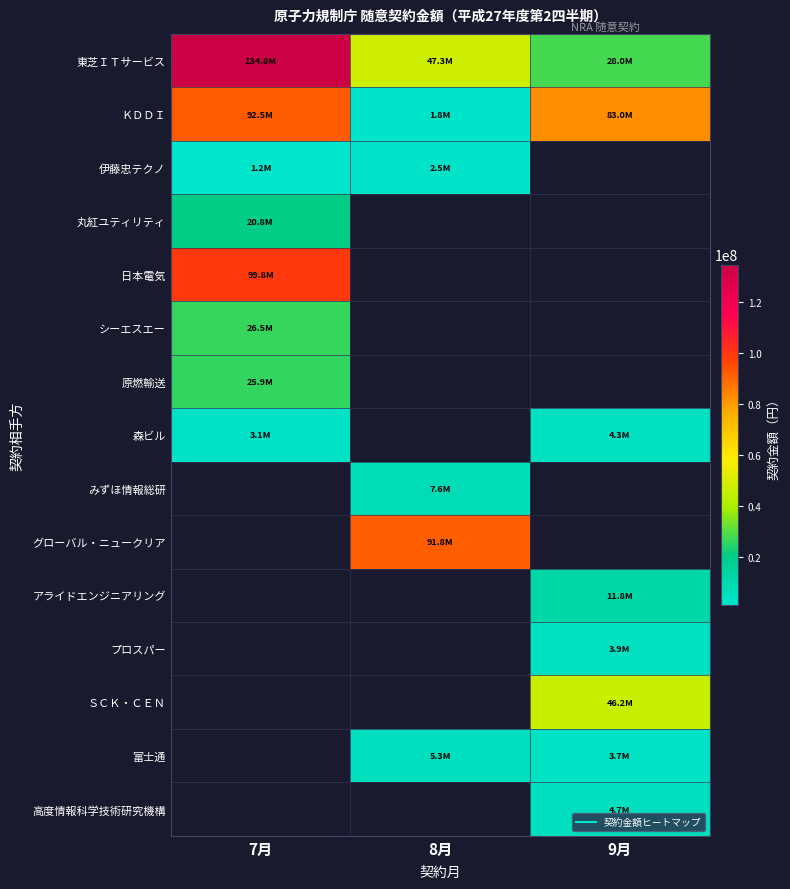

What is the total value across all series at 8月?

156289758